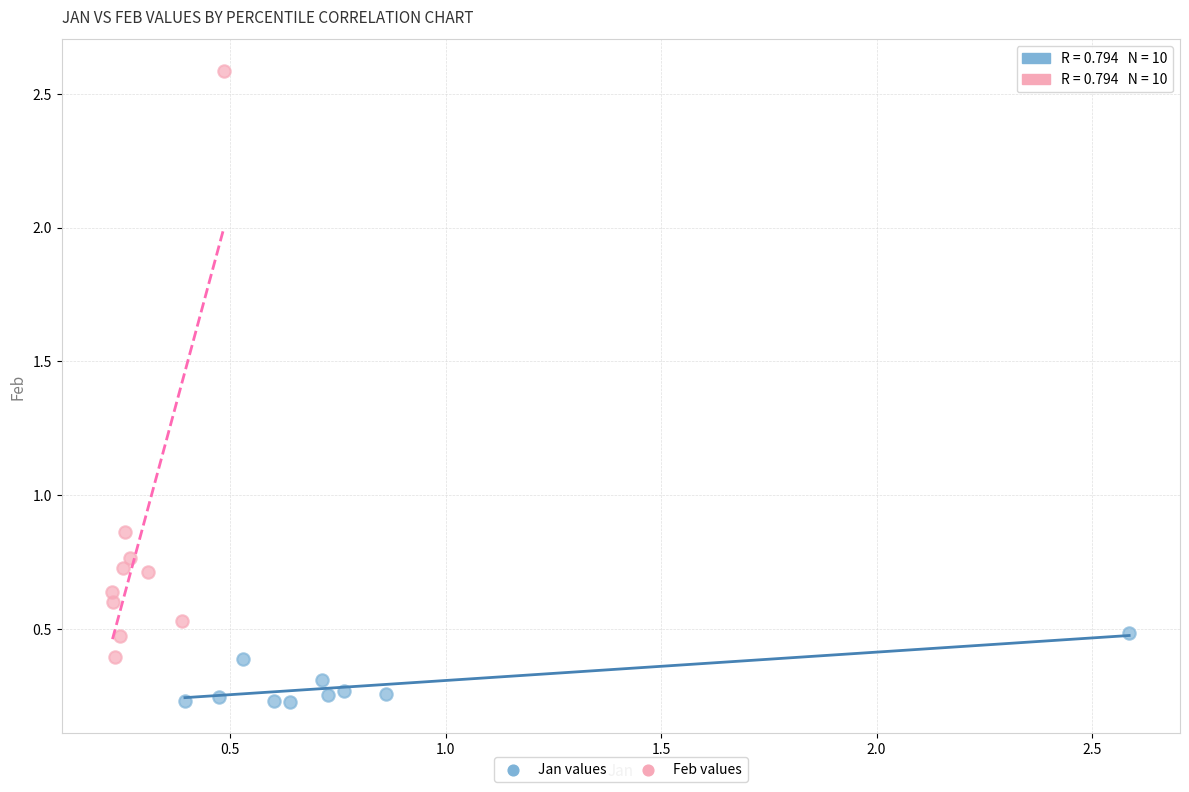

Which series contains the highest Y value?

Feb values